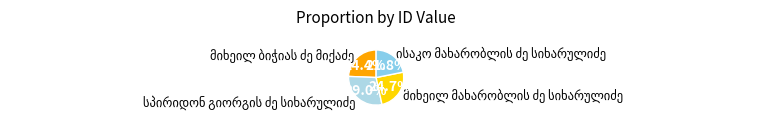

Is there any slice that represents more than half of the pie?

No